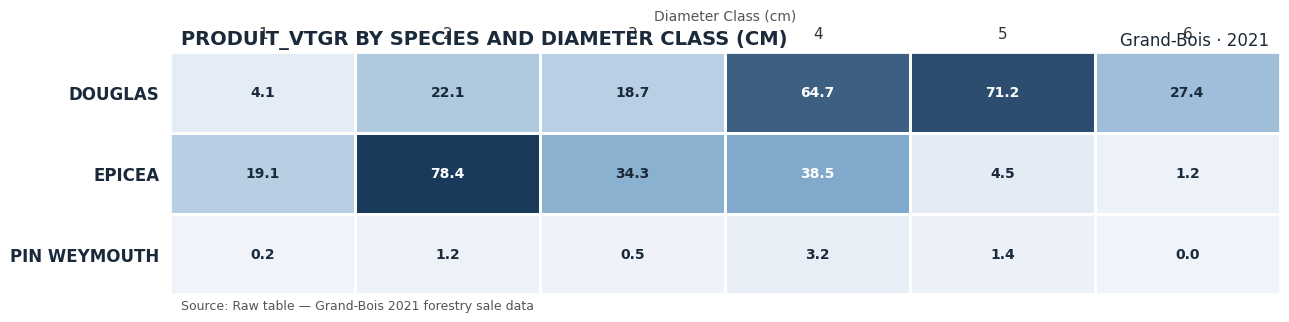

True or false: DOUGLAS has a value of 2.0 at 1.

False